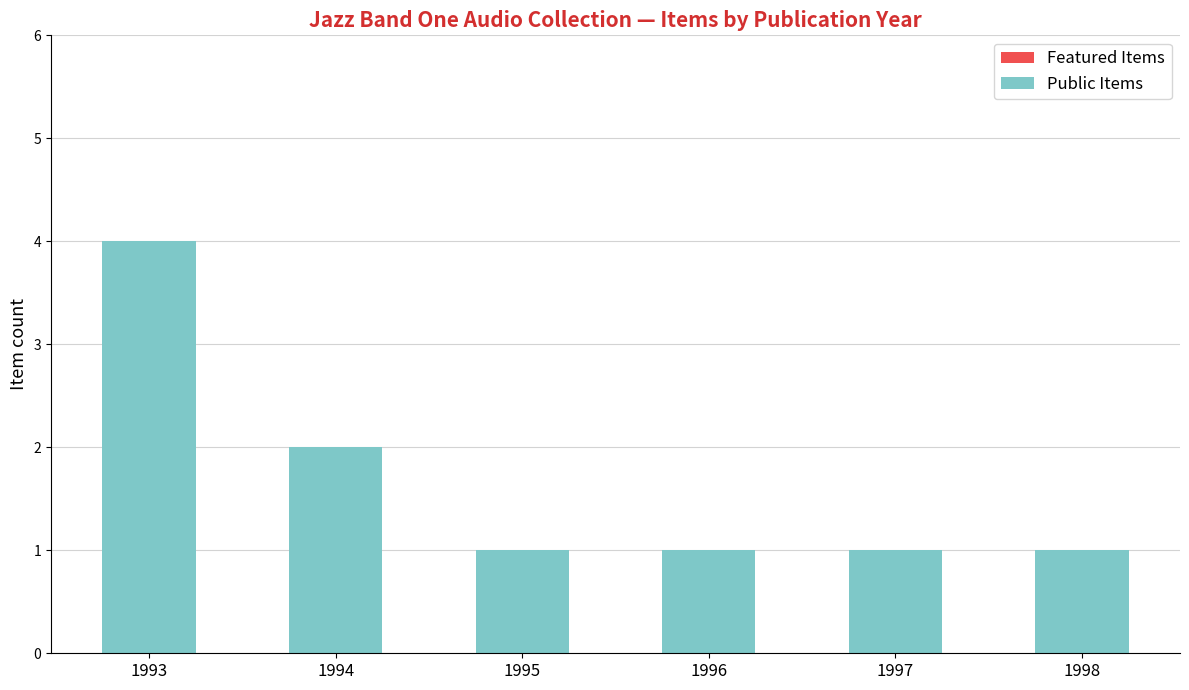

What is the value of the 6th bar from the left?

1